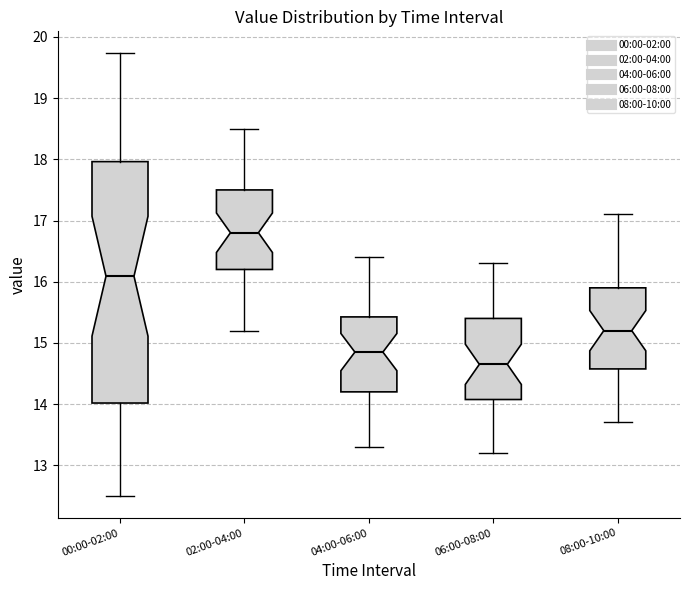

Reading left to right, transcribe this box plot: for each box, give where its median line is, the range the box spans, and where its two whiskers end, as read against the y-axis. The values are not printed on the chart, so give them approximately, as read against the axis.

00:00-02:00: median 16.1, box 14.0 to 18.0, whiskers 12.5 to 19.7
02:00-04:00: median 16.8, box 16.2 to 17.5, whiskers 15.2 to 18.5
04:00-06:00: median 14.9, box 14.2 to 15.4, whiskers 13.3 to 16.4
06:00-08:00: median 14.7, box 14.1 to 15.4, whiskers 13.2 to 16.3
08:00-10:00: median 15.2, box 14.6 to 15.9, whiskers 13.7 to 17.1